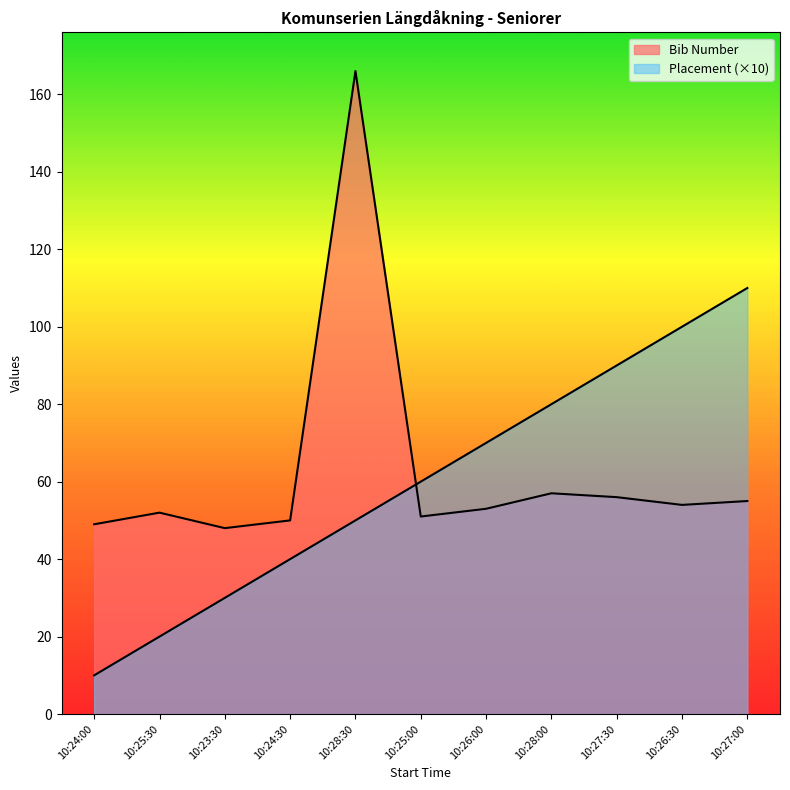

How many Placement values are between 30 and 90?

7